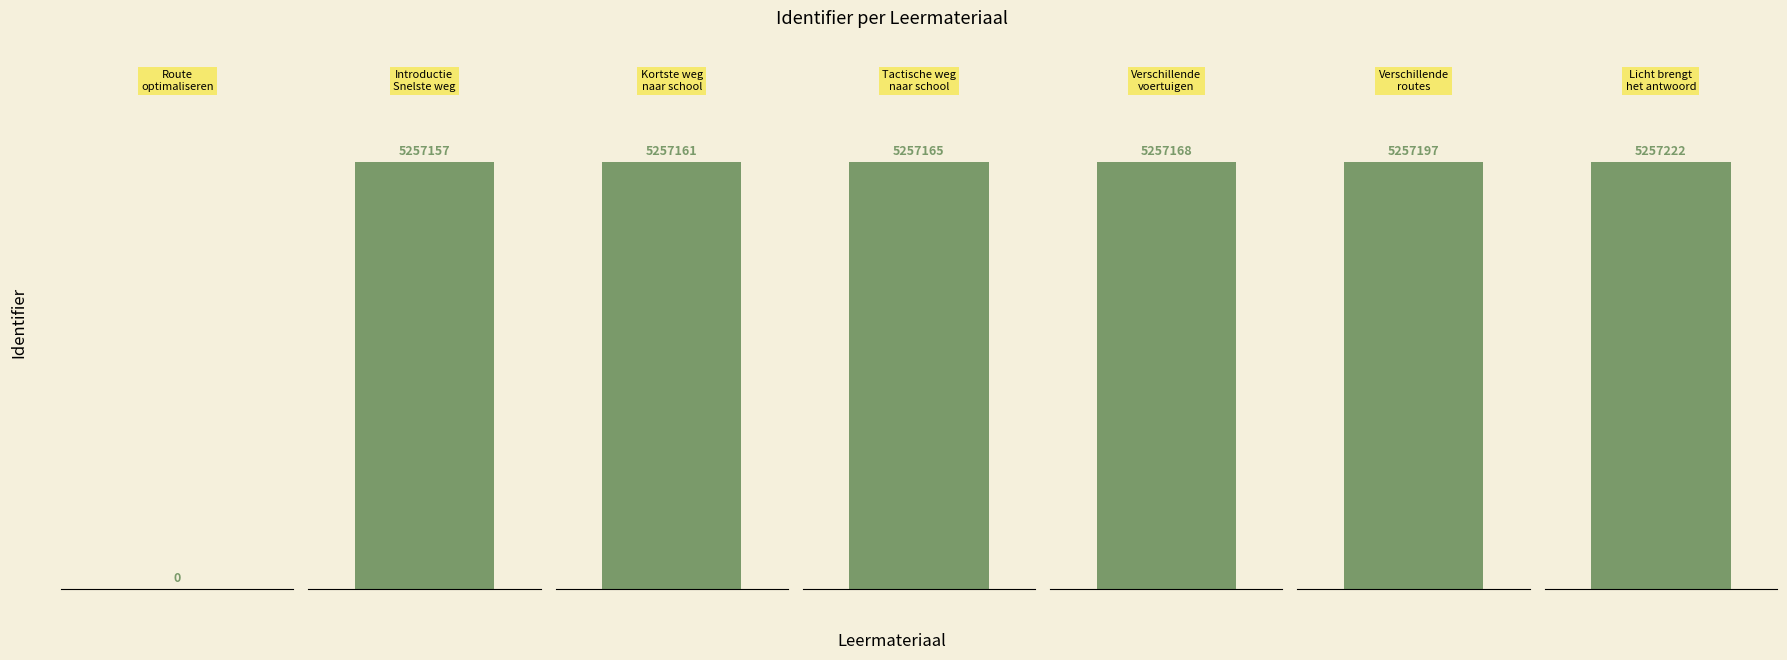

Reading left to right, extract all data points from this chart.

Route optimaliseren=0	Introductie Snelste weg naar school=5257157	Kortste weg naar school=5257161	Tactische weg naar school=5257165	Verschillende voertuigen=5257168	Verschillende routes=5257197	Licht brengt het antwoord=5257222